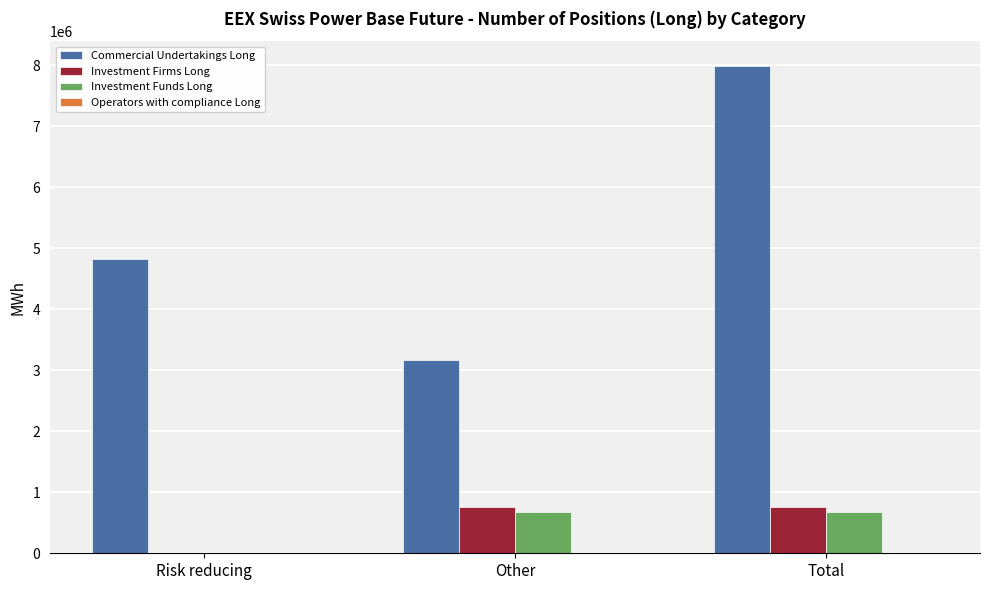

Reading right to left, extract all data points from this chart.

Commercial Undertakings Long: Total=7997594	Other=3176675	Risk reducing=4820919
Investment Firms Long: Total=753965	Other=753965	Risk reducing=0
Investment Funds Long: Total=674105	Other=674105	Risk reducing=0